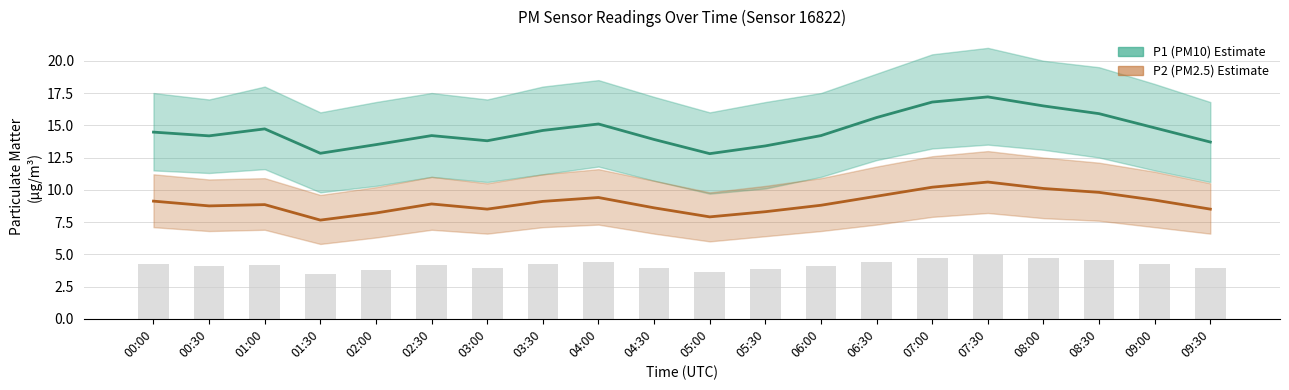

Read the P2 (PM2.5) value at 03:30.

9.1